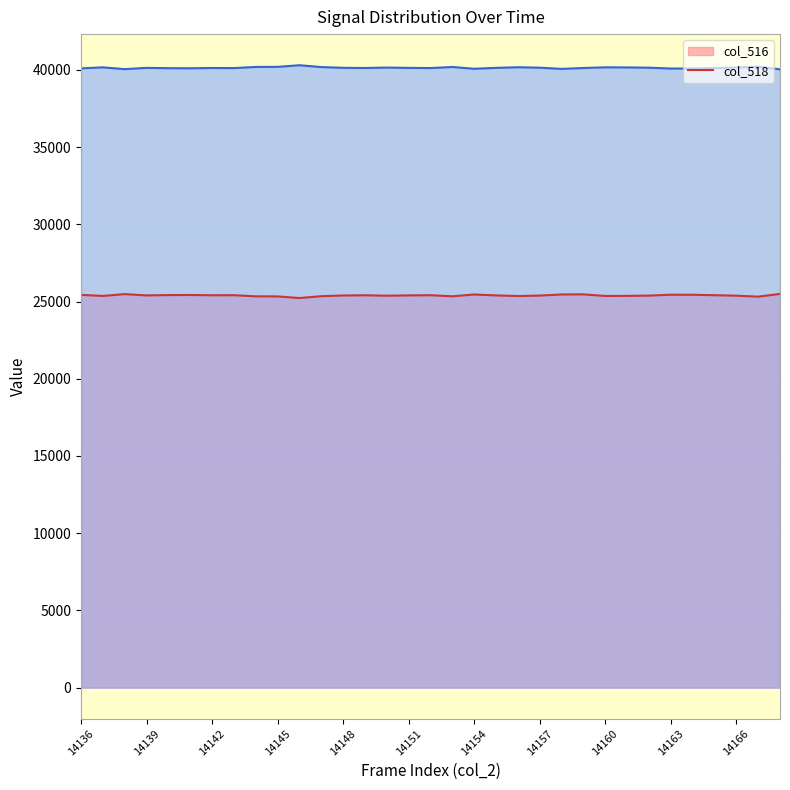

How many values in the col_516 line series are below 25399?

15